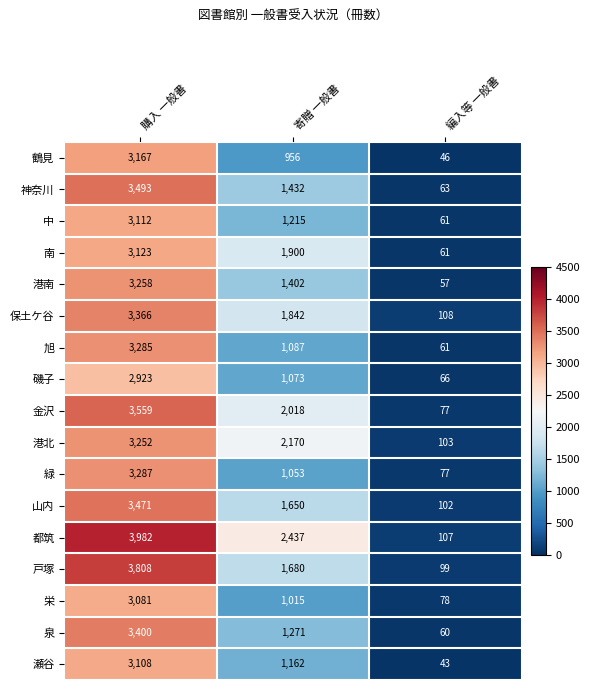

What is the difference between the maximum and minimum values in the 旭 series?

3224